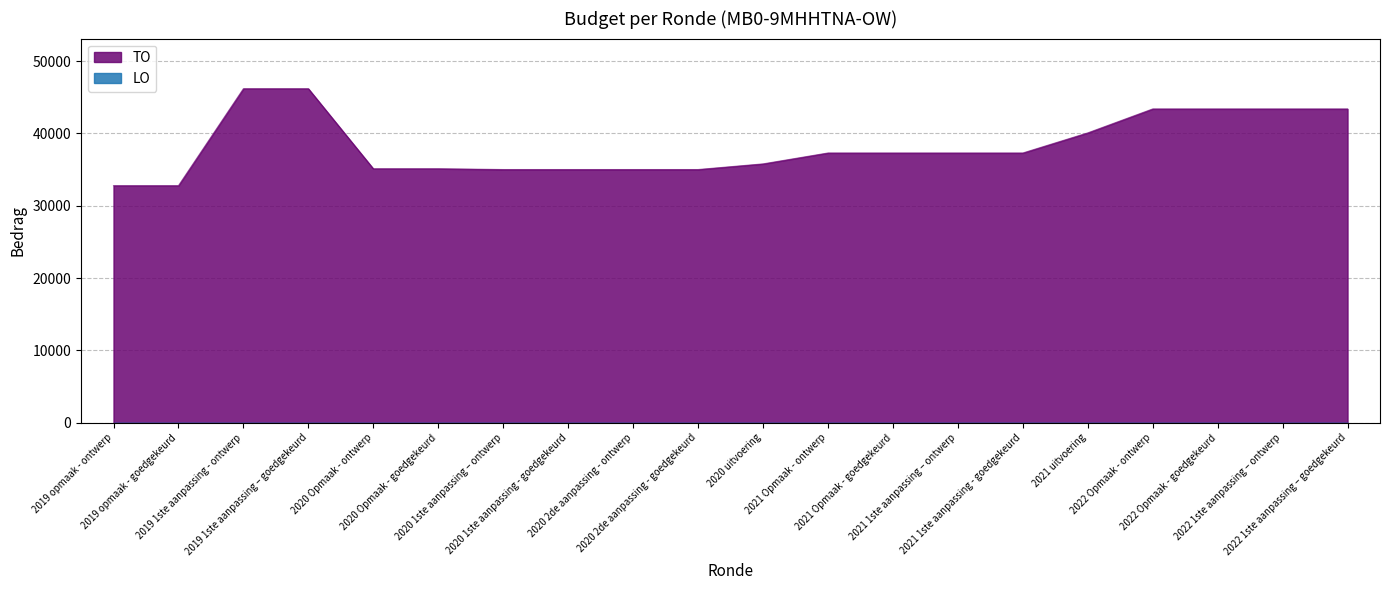

The value at 2019 1ste aanpassing – goedgekeurd is 28411. True or false?

False